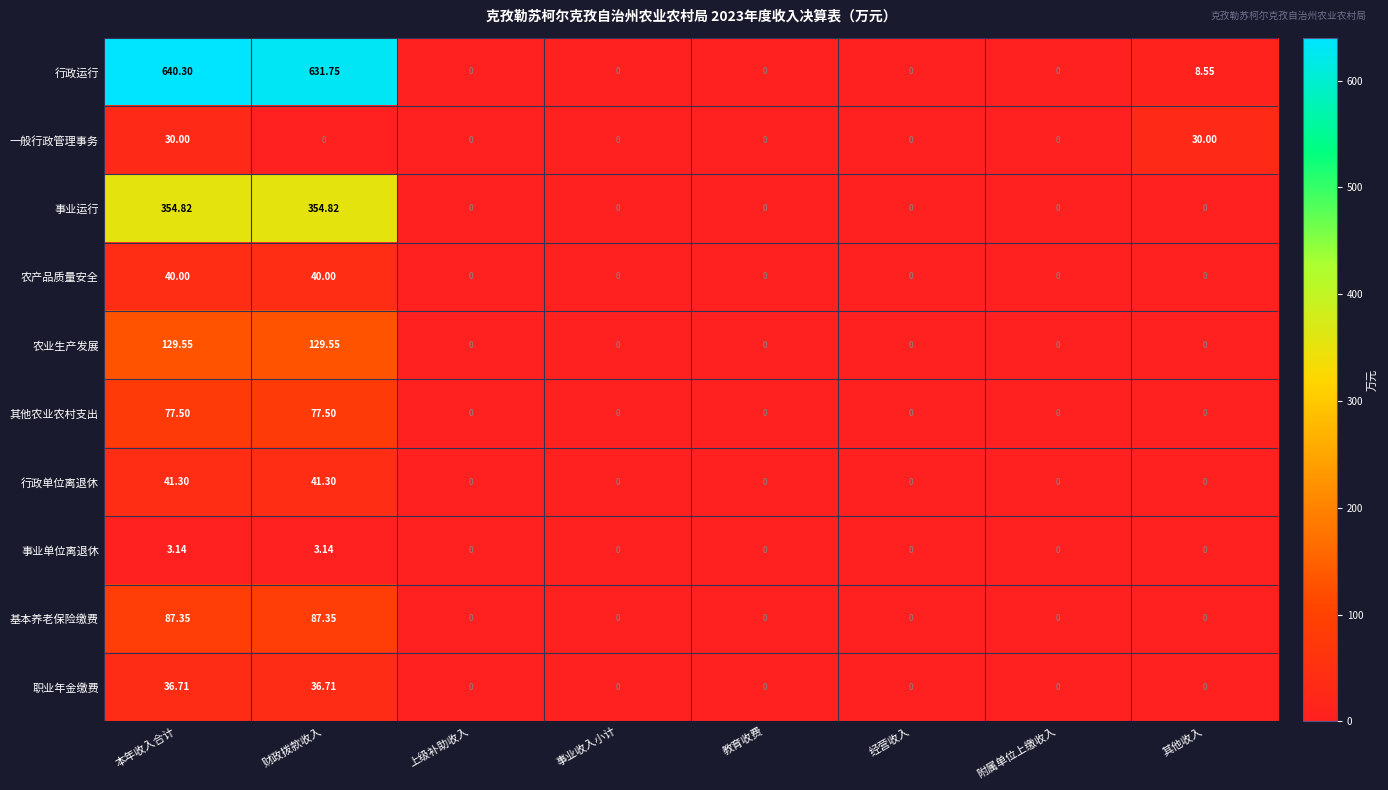

Which series has the largest total across all categories?

行政运行